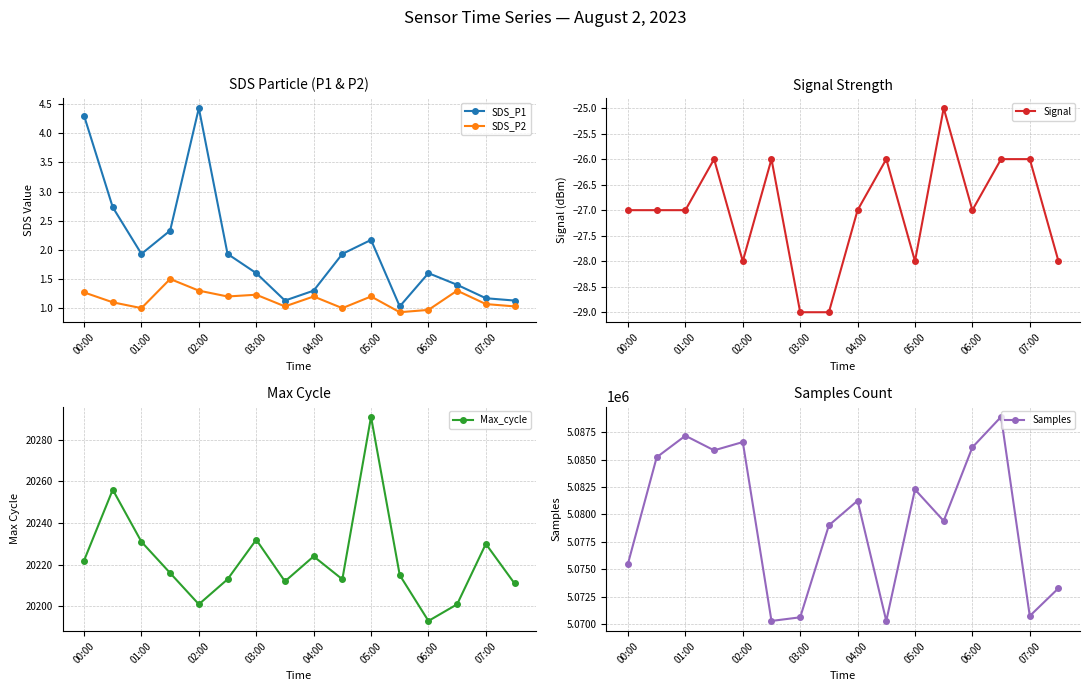

True or false: Samples and Max_cycle intersect in this chart.

False